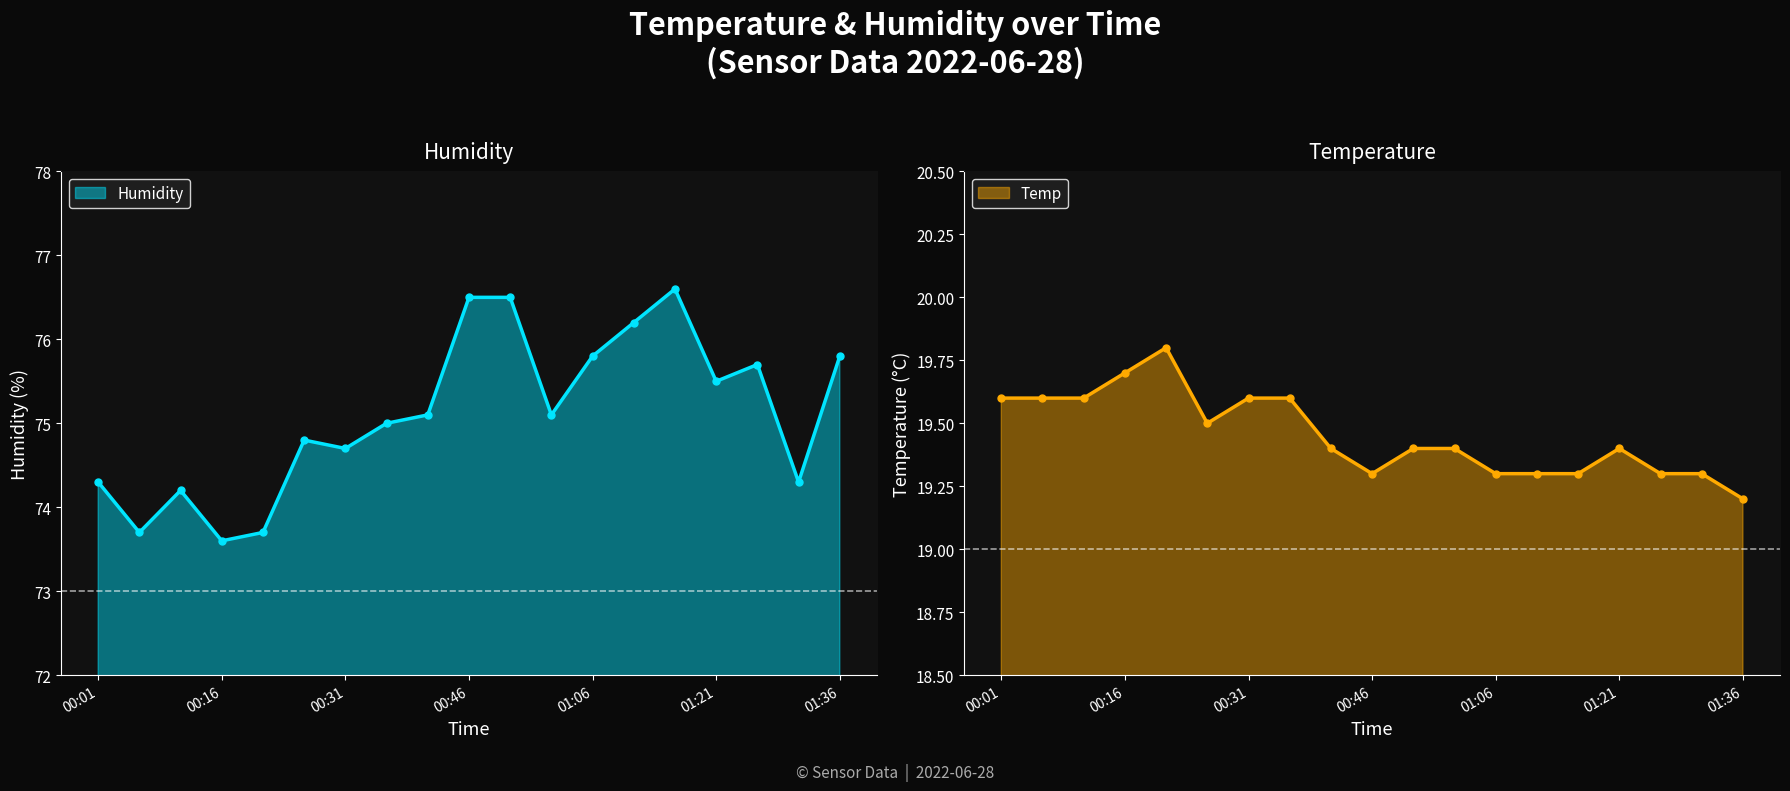

Where is the first local minimum for Humidity?

00:06